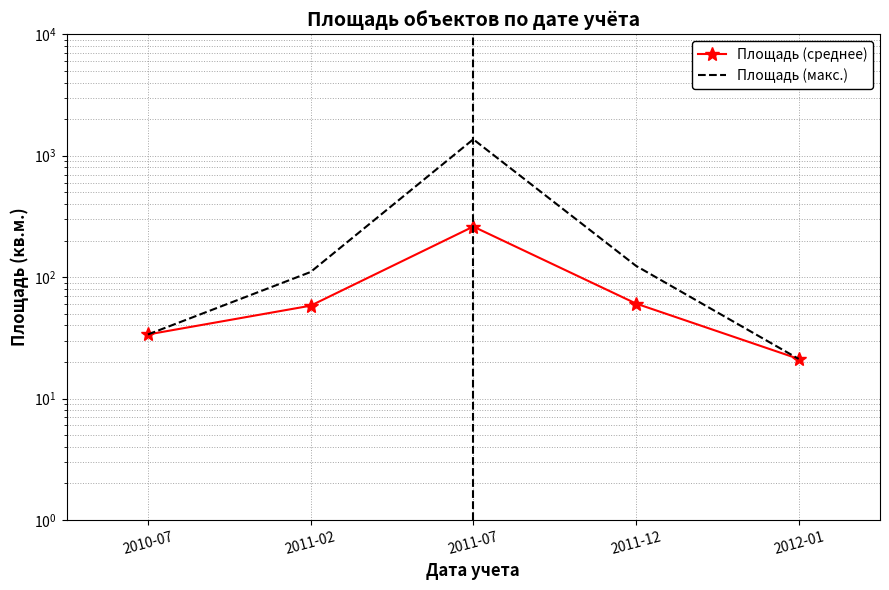

True or false: Площадь (макс.) has a value of 1365.0 at 2011-07.

True